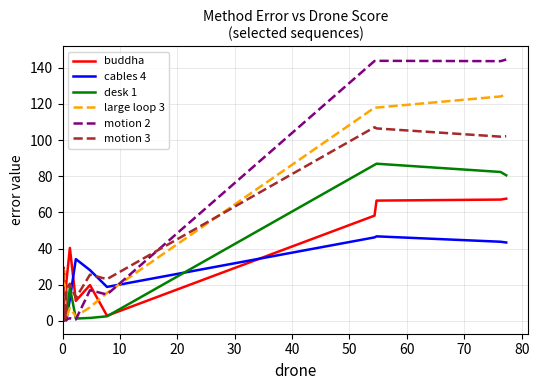

After their last crossing, which series has the higher values: buddha or desk 1?

desk 1